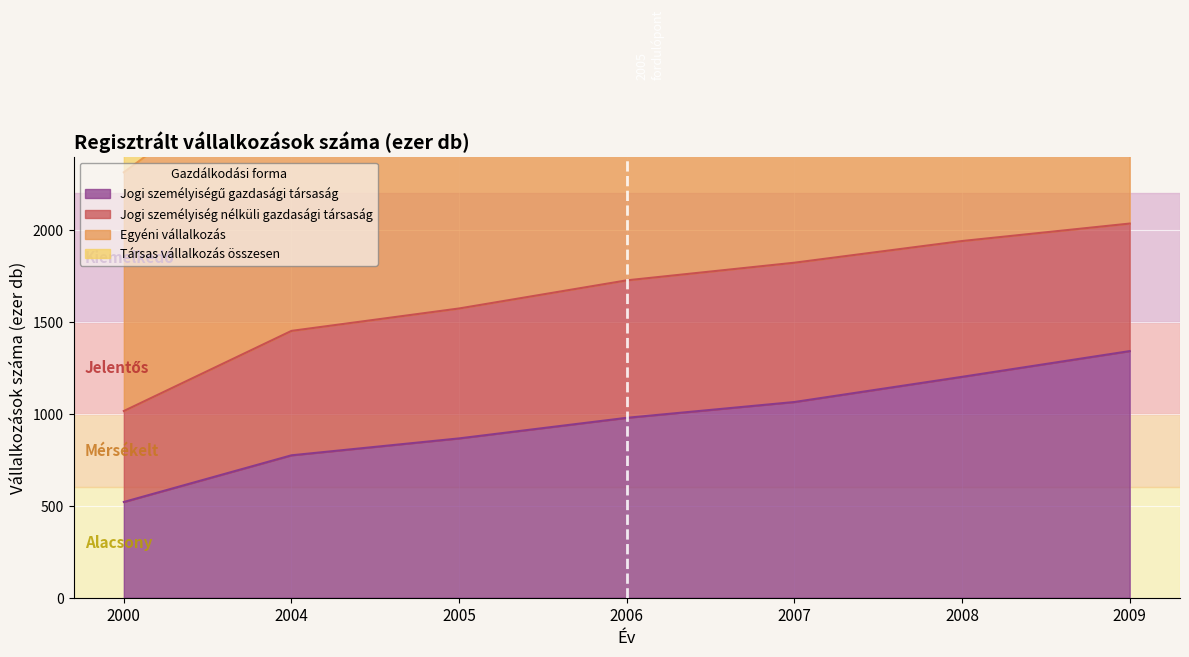

What is the maximum value for Jogi személyiségű gazdasági társaság?

1342